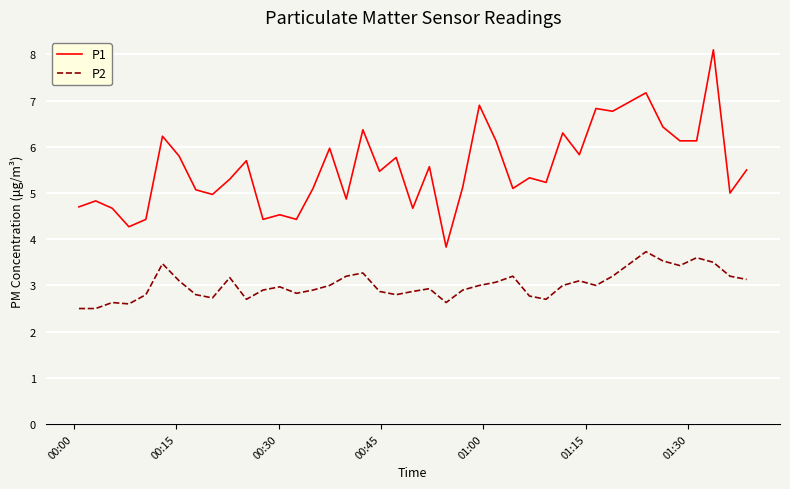

Which series has the largest range (max minus min)?

P1